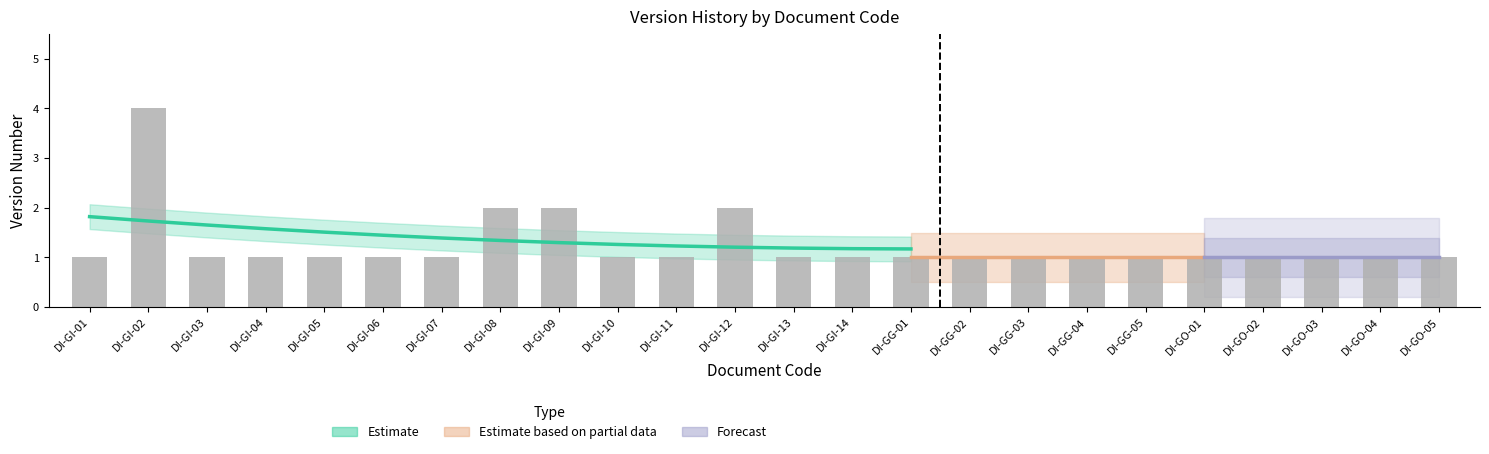

Read the value at DI-GG-04.

1